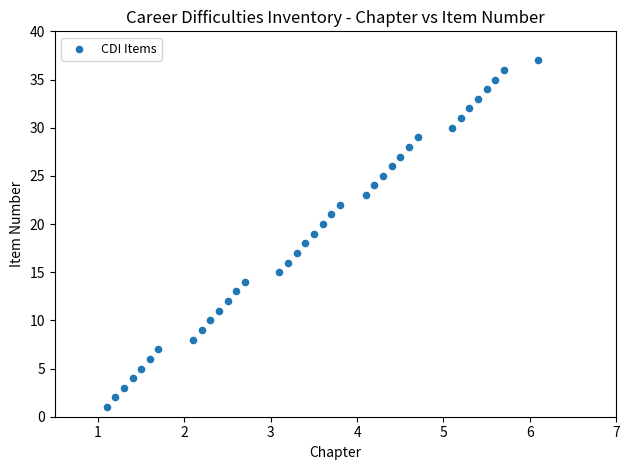

What is the range of Y values (max minus min)?

36